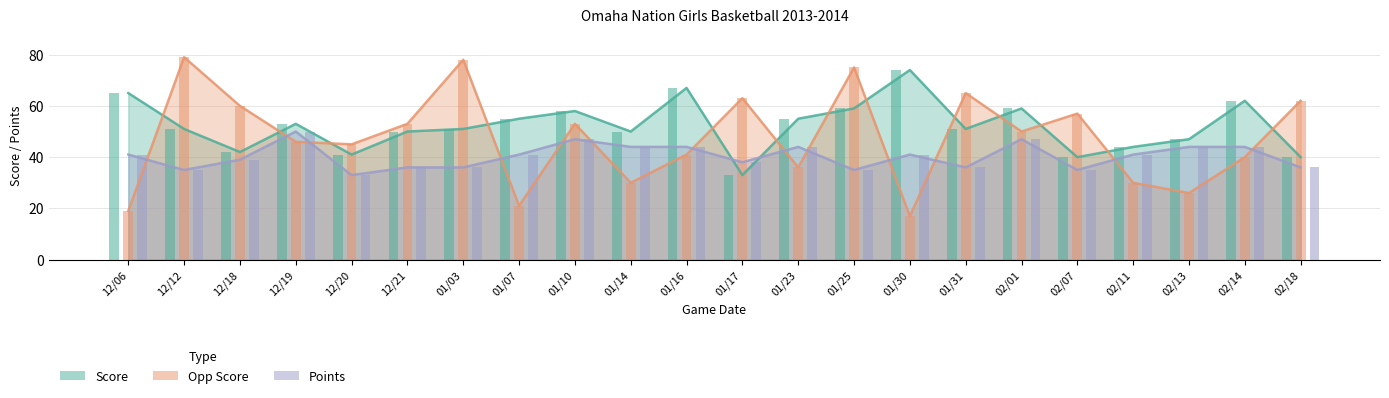

What is the value of the Score bar at the 20th from the left?

47